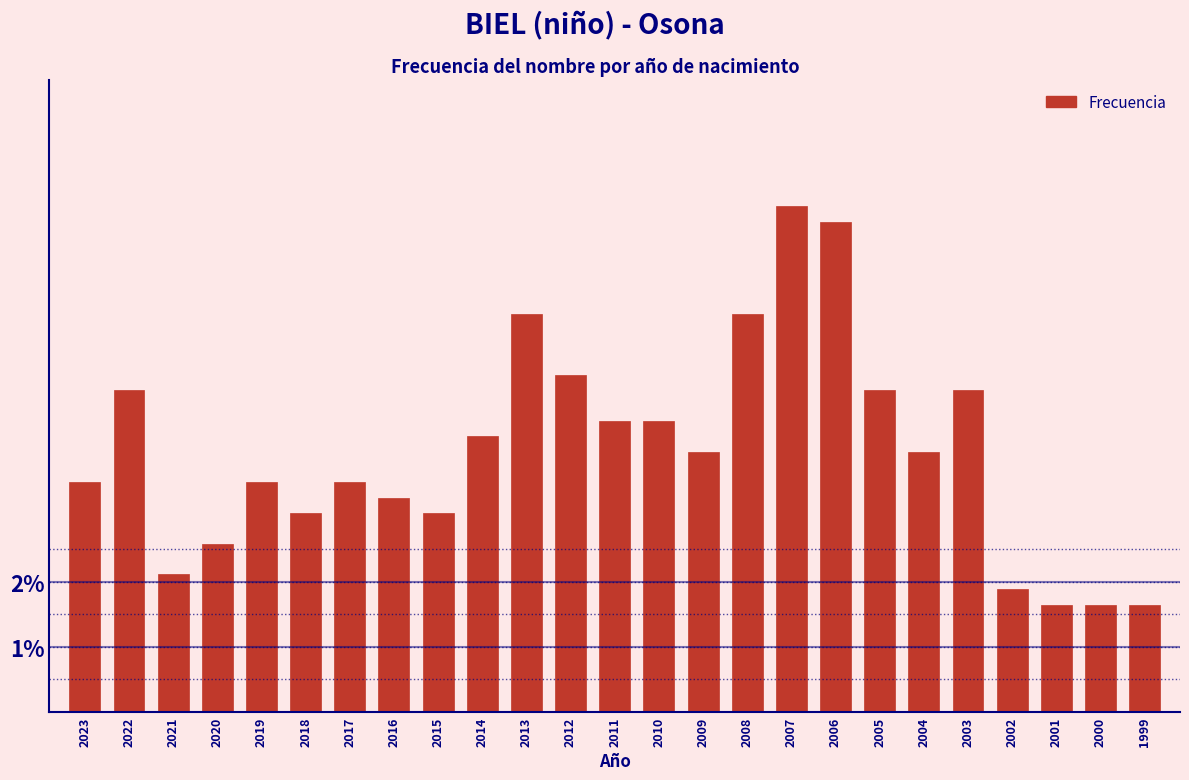

Reading right to left, list all the values displayed in this chart.

1.6	1.6	1.6	1.9	4.9	4.0	4.9	7.5	7.7	6.1	4.0	4.5	4.5	5.2	6.1	4.2	3.1	3.3	3.5	3.1	3.5	2.6	2.1	4.9	3.5